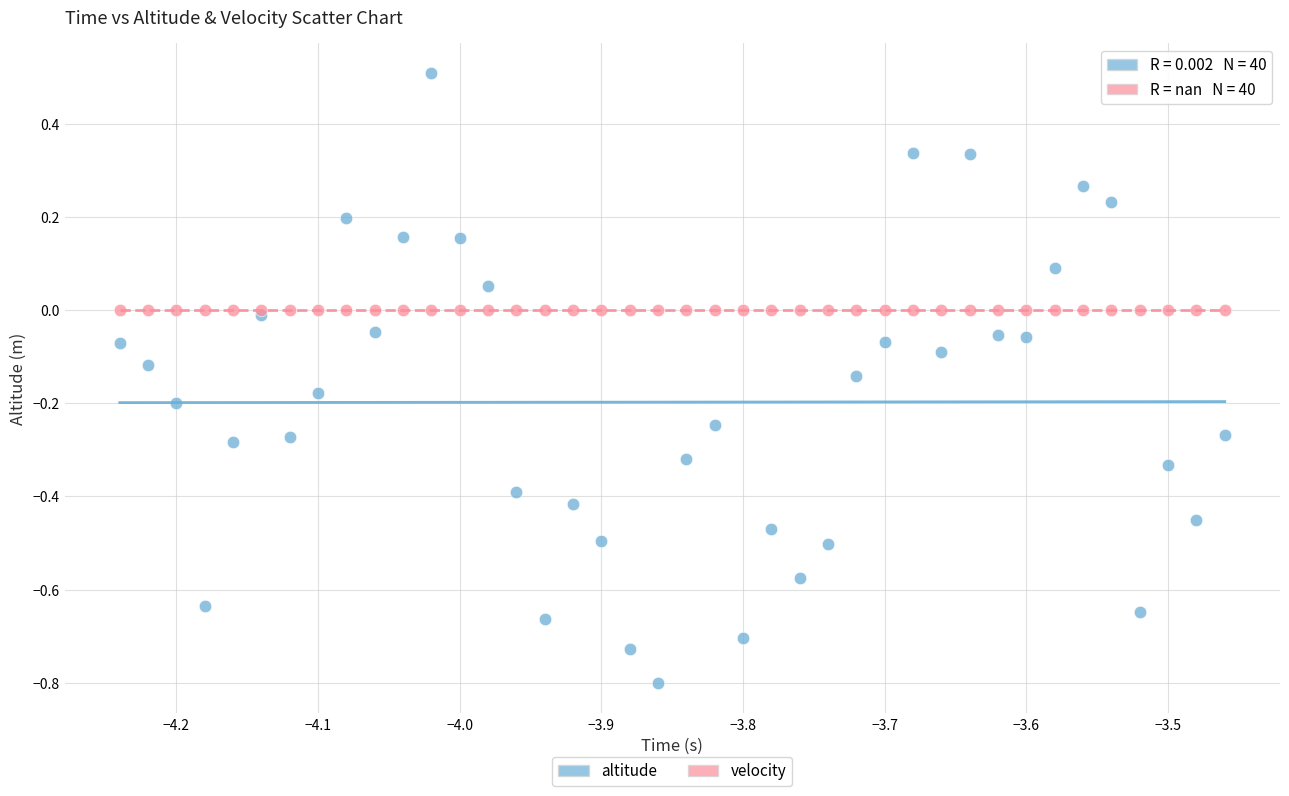

Which series reaches the minimum Y coordinate?

altitude